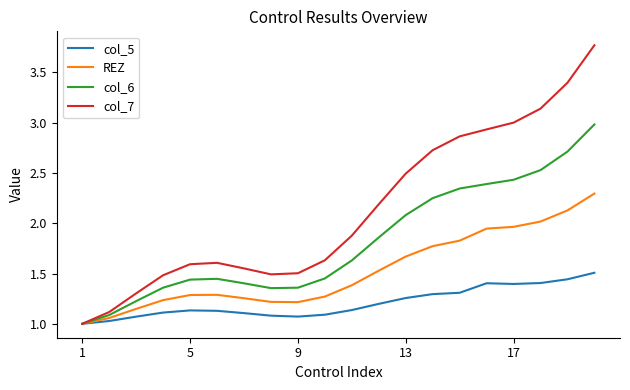

What is the minimum value for col_5?

1.0